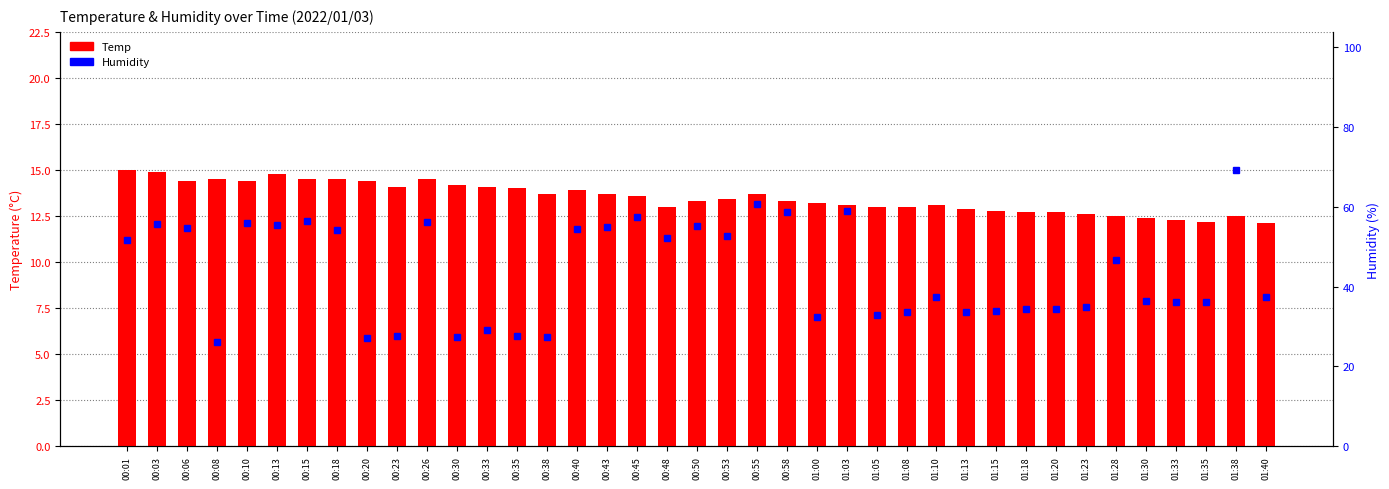

Reading left to right, list all the values displayed in this chart.

Temp: 15.0	14.9	14.4	14.5	14.4	14.8	14.5	14.5	14.4	14.1	14.5	14.2	14.1	14.0	13.7	13.9	13.7	13.6	13.0	13.3	13.4	13.7	13.3	13.2	13.1	13.0	13.0	13.1	12.9	12.8	12.7	12.7	12.6	12.5	12.4	12.3	12.2	12.5	12.1
Humidity: 51.7	55.6	54.7	26.0	56.0	55.3	56.4	54.2	27.0	27.5	56.3	27.4	29.0	27.6	27.3	54.4	54.9	57.5	52.1	55.2	52.6	60.6	58.7	32.5	59.0	32.9	33.7	37.4	33.7	33.8	34.3	34.5	34.9	46.7	36.4	36.2	36.2	69.2	37.3